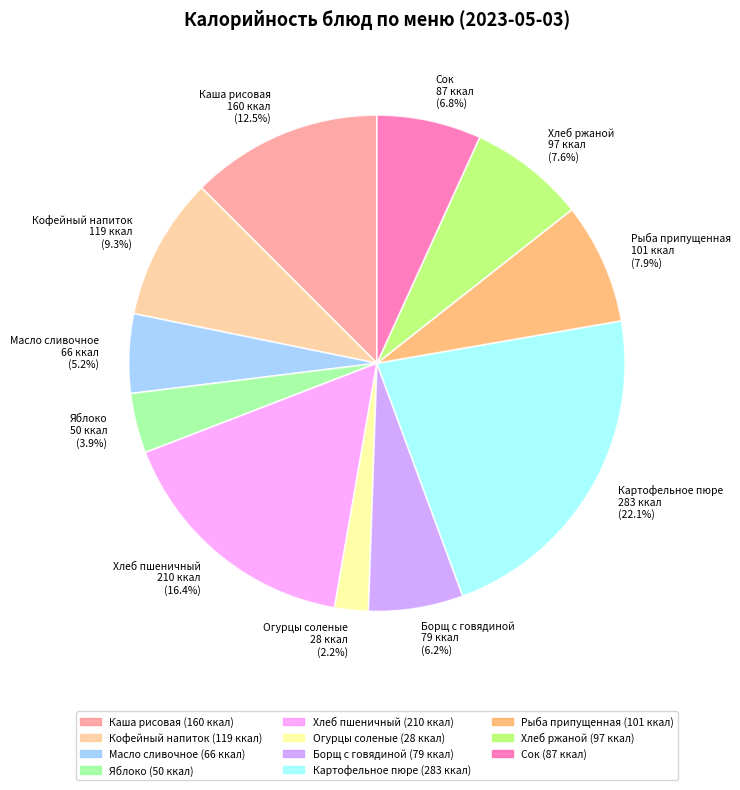

Count the number of slices in the pie.

11